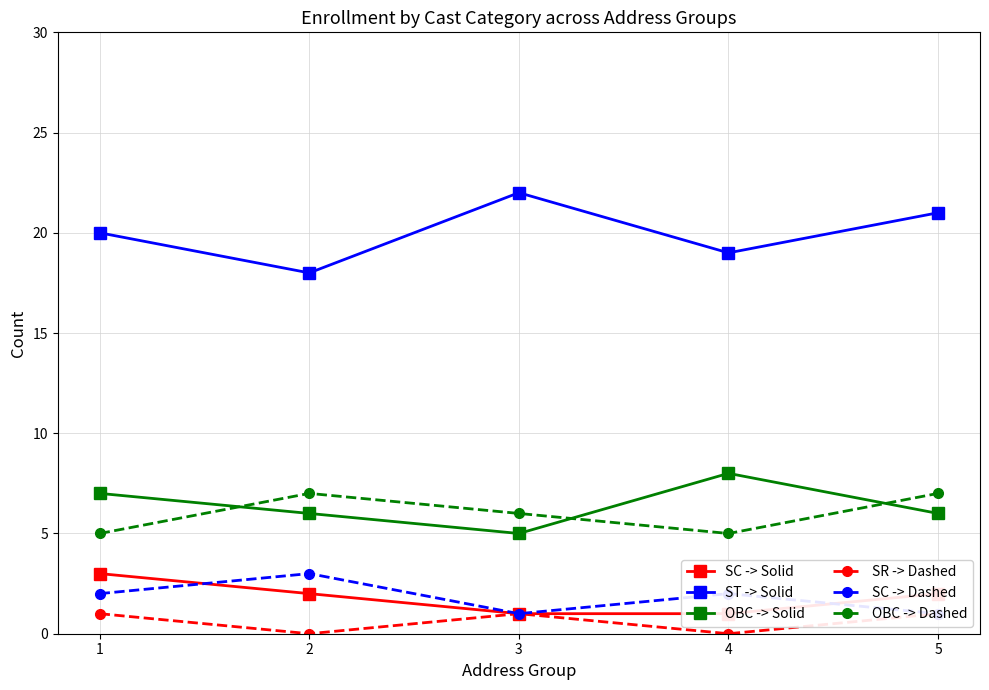

How many interior local valleys does the SC -> Dashed series have?

1